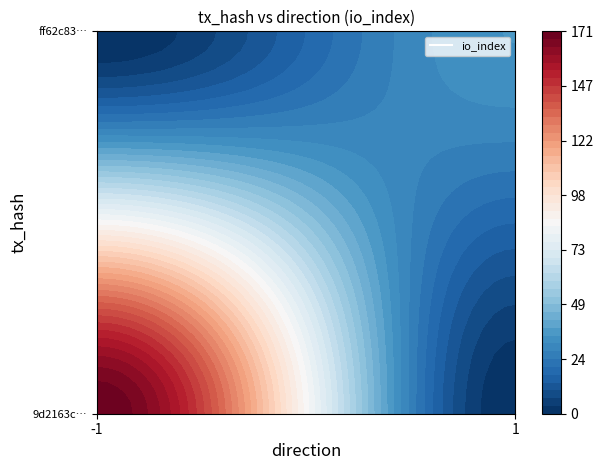

The value of 9d2163c34beb74741ea737baec13091c77c638e at direction is -1. True or false?

True